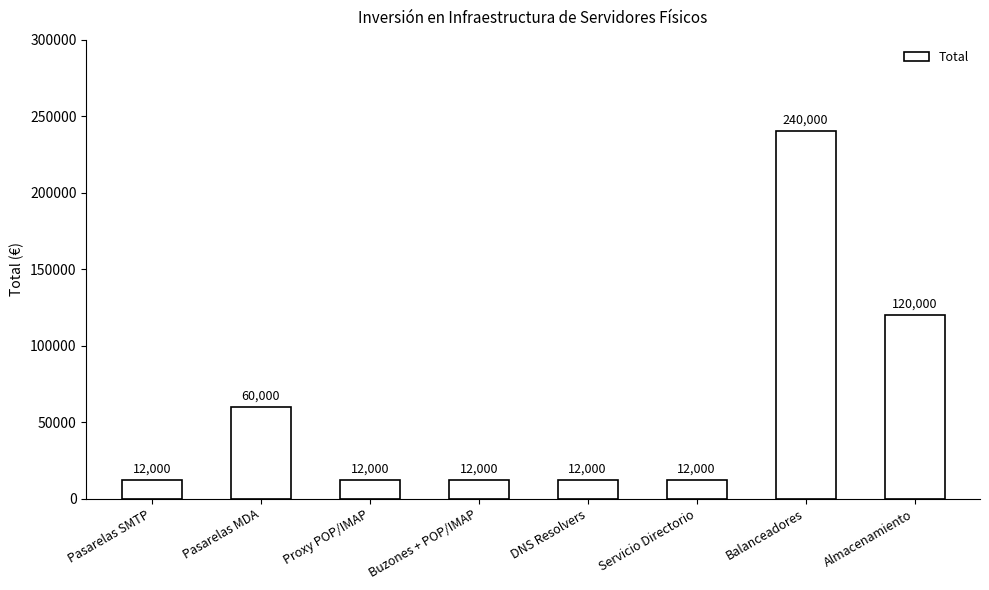

Count the values in the range 12000 to 120000.

7